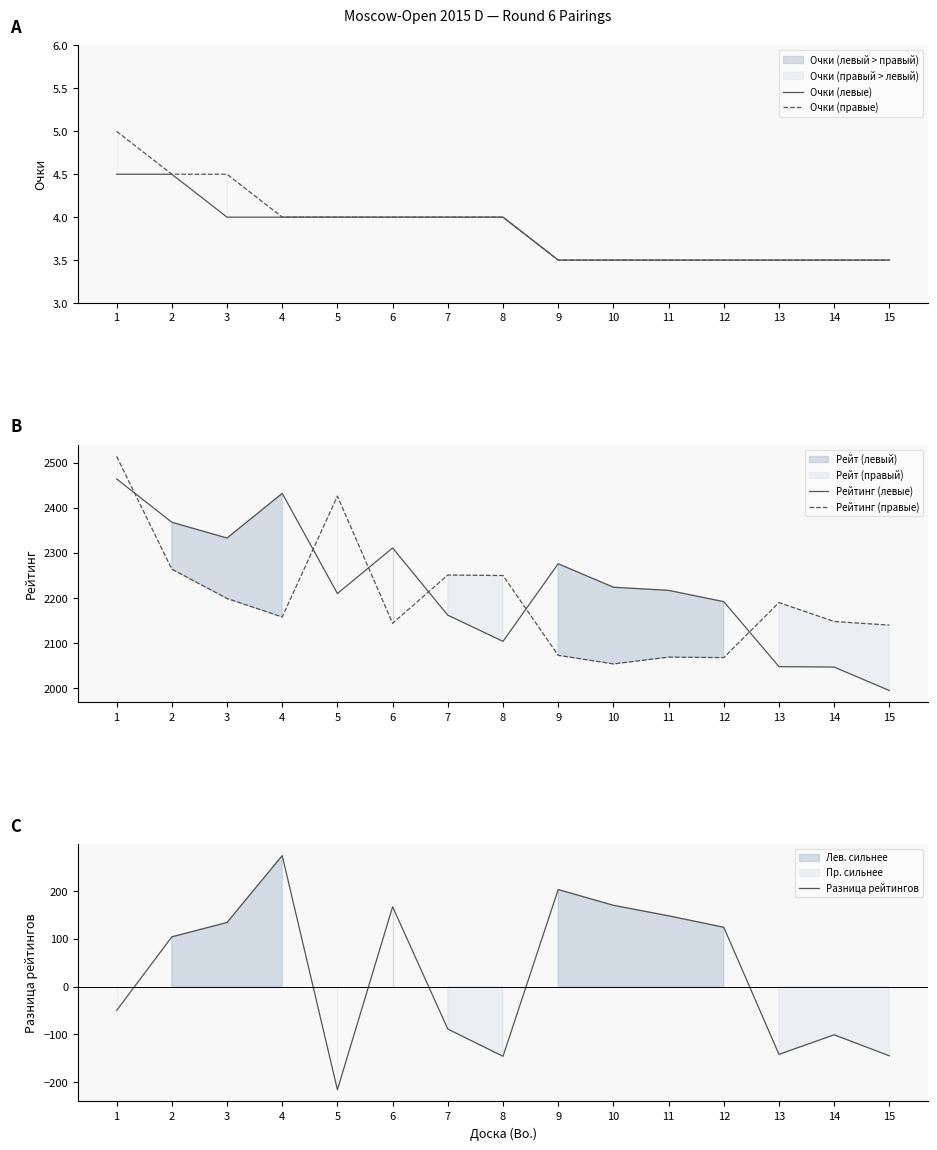

What are all the series names shown in the legend?

Очки (левые), Очки (правые), Рейтинг (левые), Рейтинг (правые), Разница рейтингов